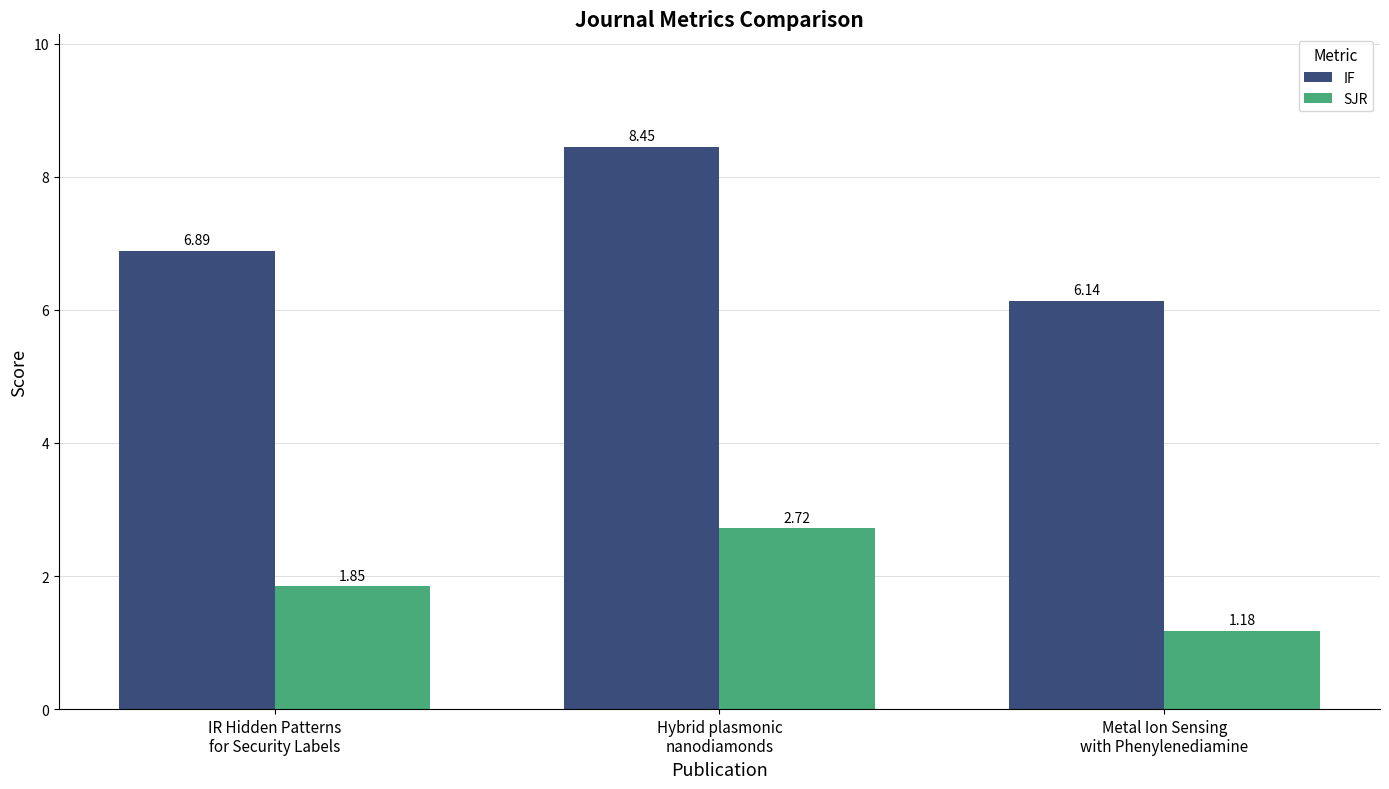

The IF series shows 5.0 at Hybrid plasmonic
nanodiamonds. True or false?

False